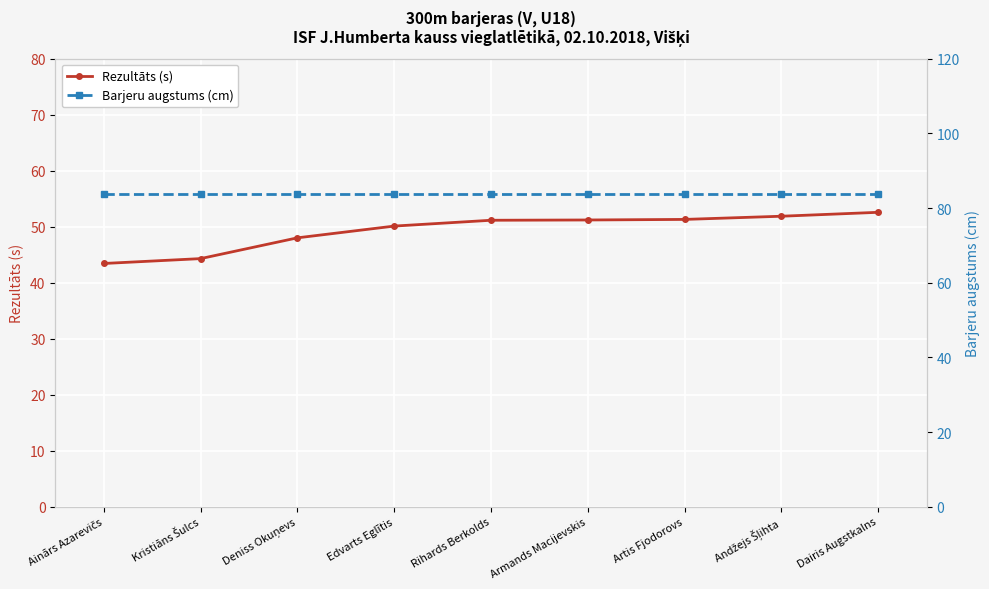

Is it true that Rezultāts (s) equals 48.0 at Deniss Okuņevs?

True